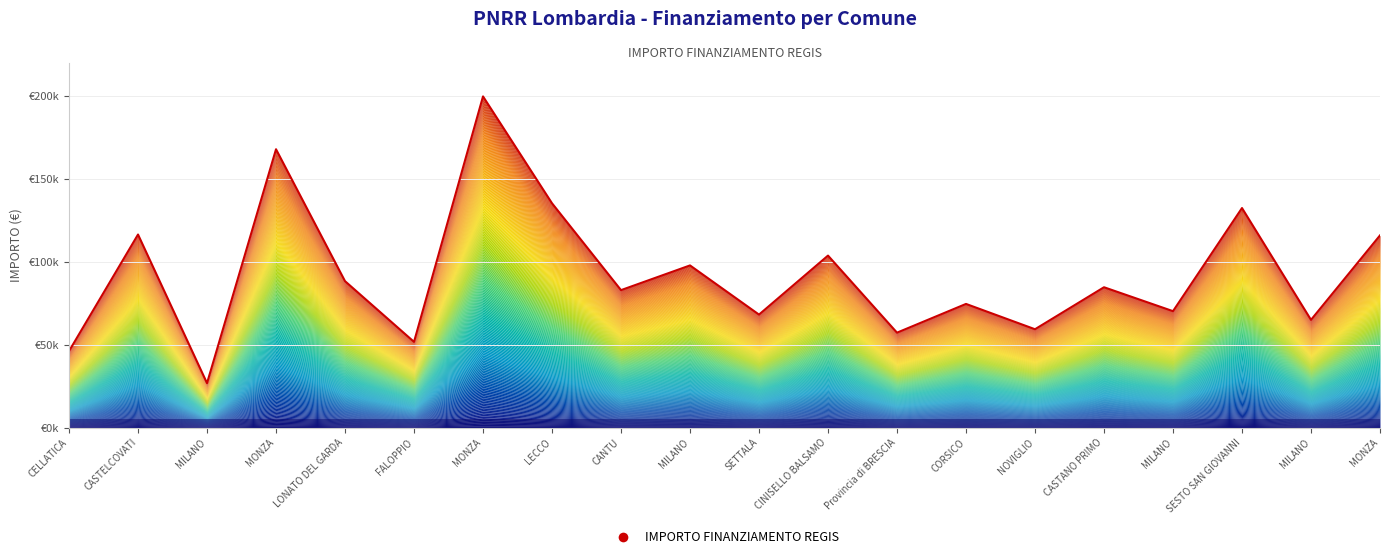

What is the difference between the values at NOVIGLIO and MONZA?

108495.8